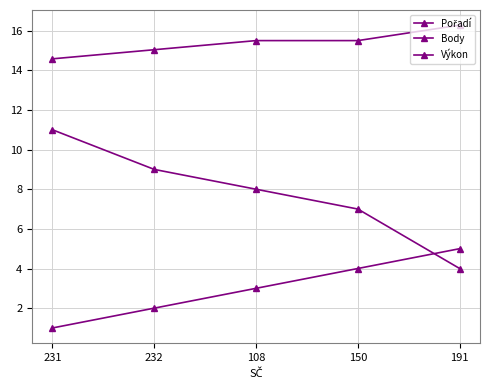

How many series are shown in this chart?

3